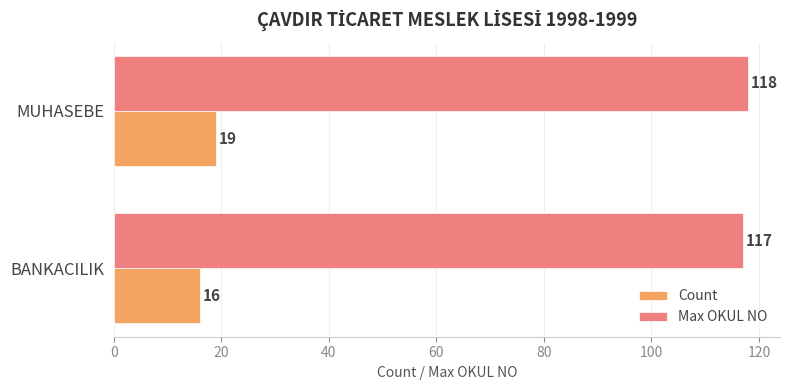

Which series changed the most between BANKACILIK and MUHASEBE?

Count